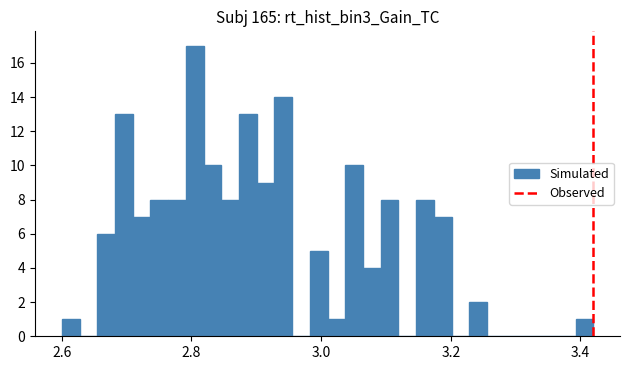

Read against the x-axis, roughly where is the centre of the tallest bar?

2.80